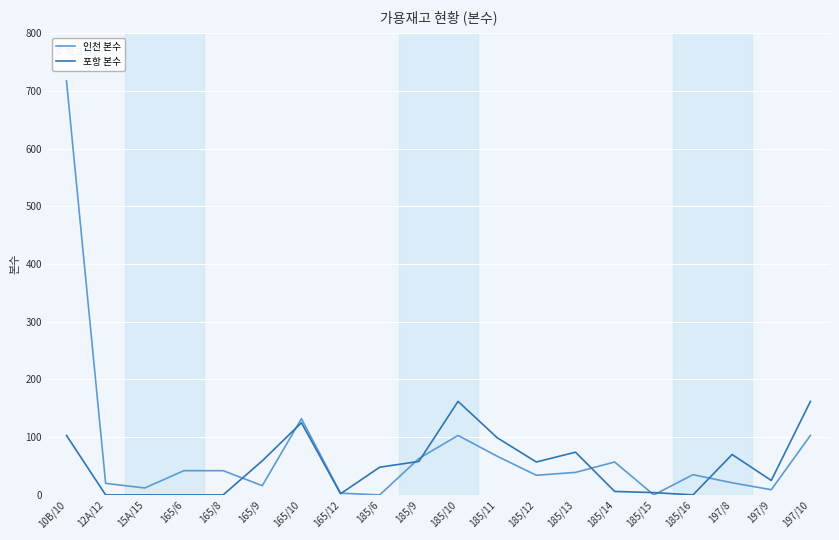

At which category is the sum across all series the highest?

10B/10